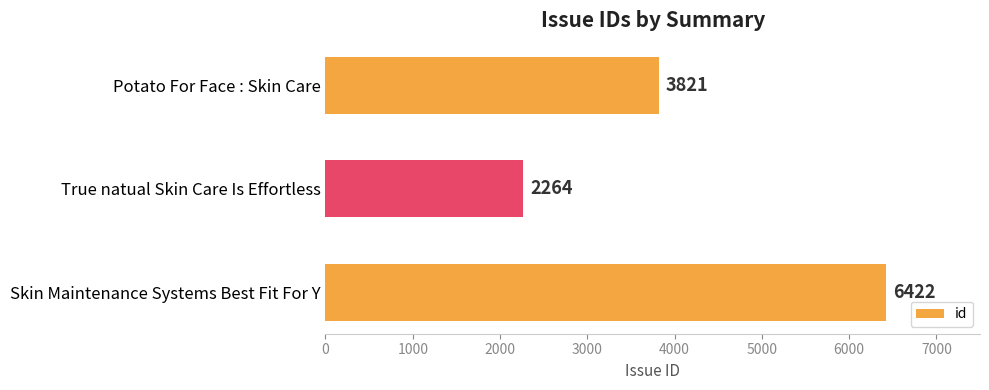

The chart shows a value of 877 at Potato For Face : Skin Care. True or false?

False